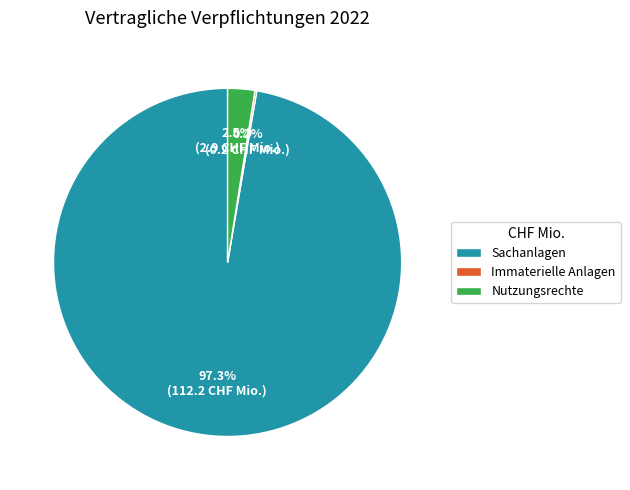

To the nearest percent, what portion does Sachanlagen represent?

97%